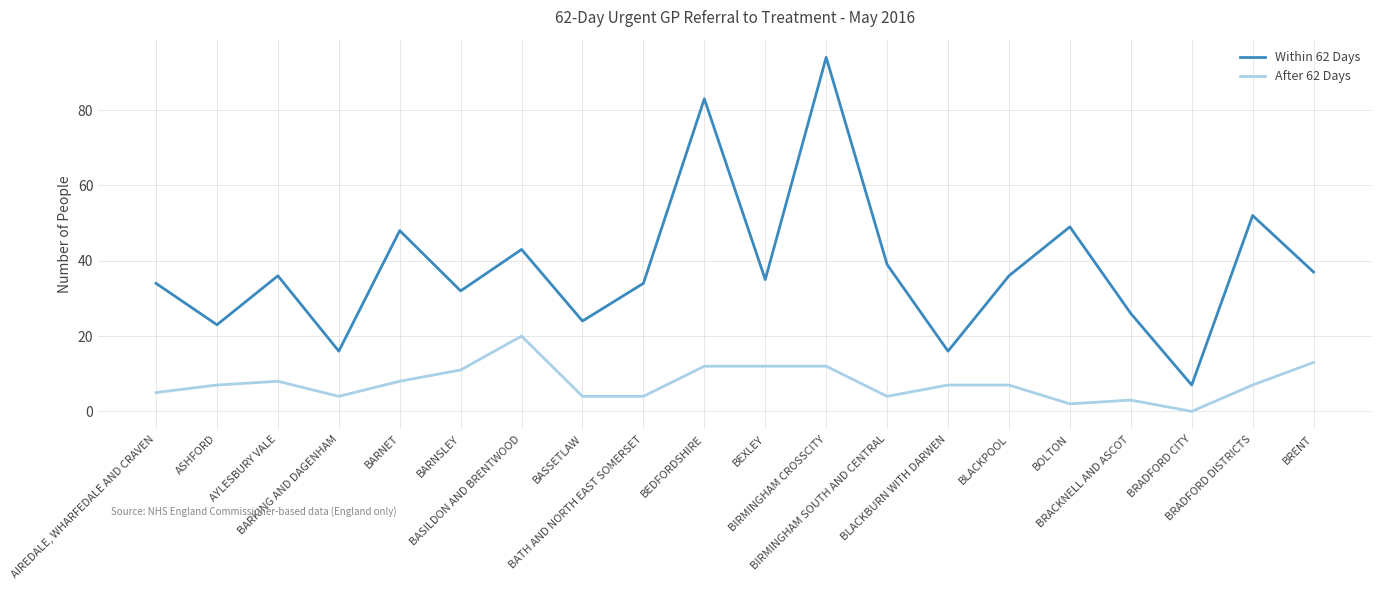

What is the highest value of the After 62 Days series?

20